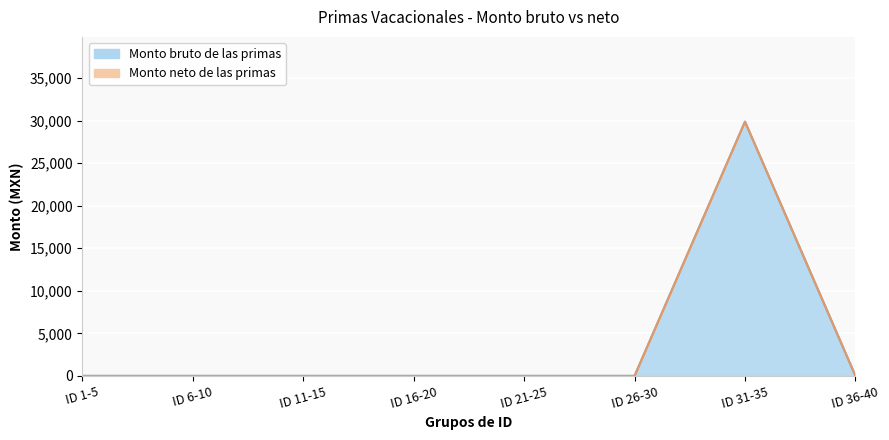

What are all the series names shown in the legend?

Monto bruto de las primas, Monto neto de las primas